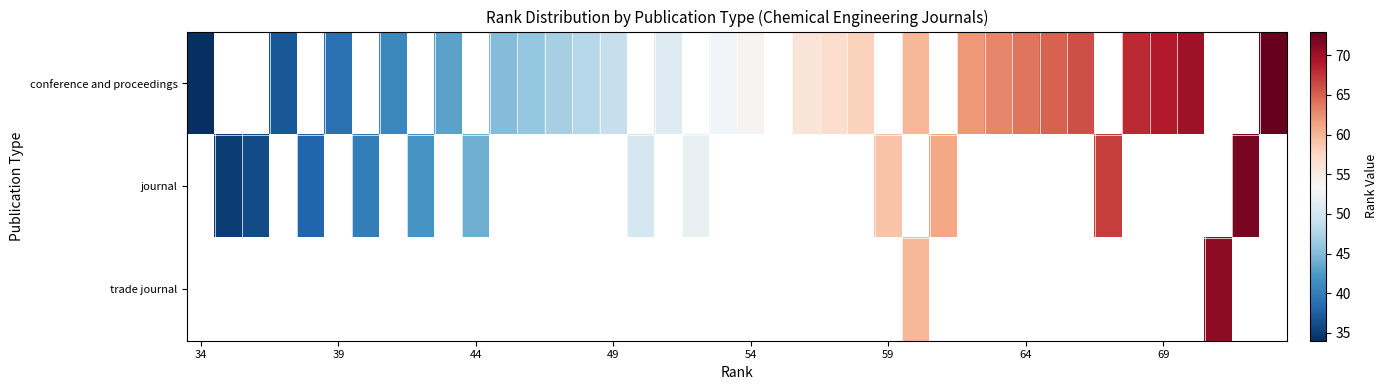

What is the maximum value shown in the chart?

73.0